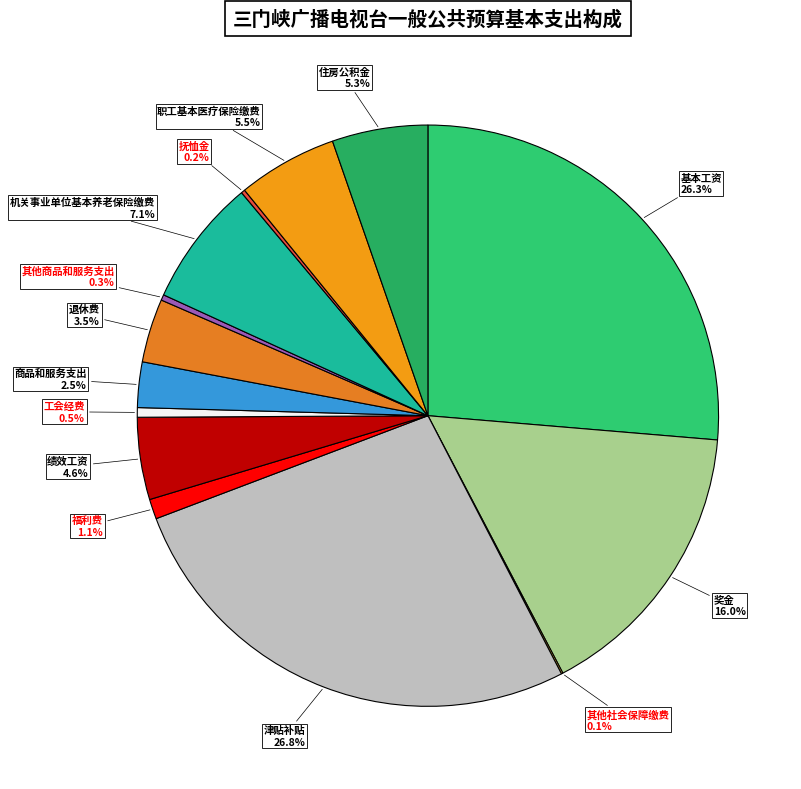

Between 福利费 and 绩效工资, which is larger?

绩效工资